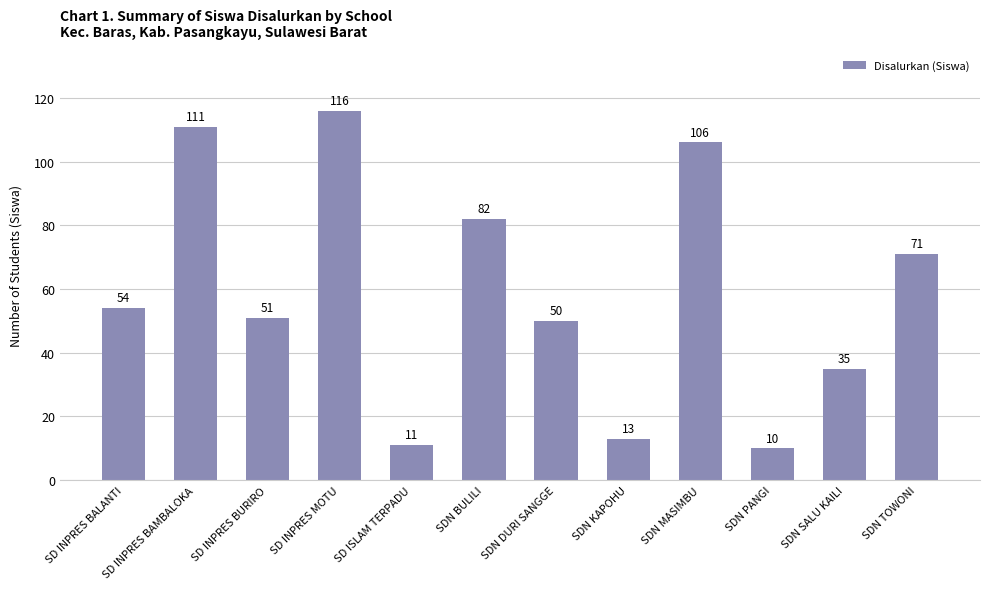

Rank the categories by value from highest to lowest.

SD INPRES MOTU, SD INPRES BAMBALOKA, SDN MASIMBU, SDN BULILI, SDN TOWONI, SD INPRES BALANTI, SD INPRES BURIRO, SDN DURI SANGGE, SDN SALU KAILI, SDN KAPOHU, SD ISLAM TERPADU, SDN PANGI